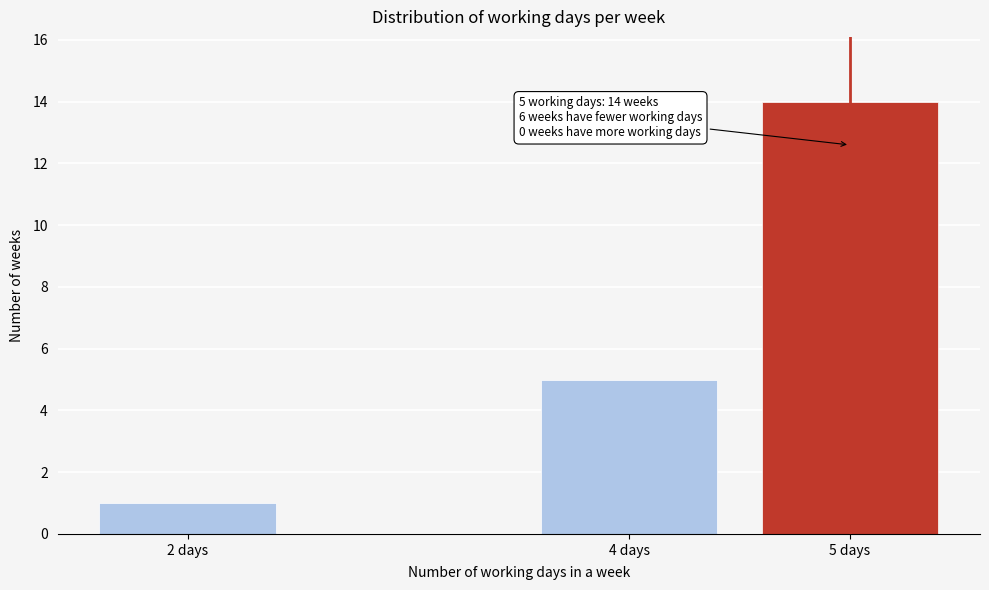

Reading right to left, what are all the values shown in this chart?

14	5	1